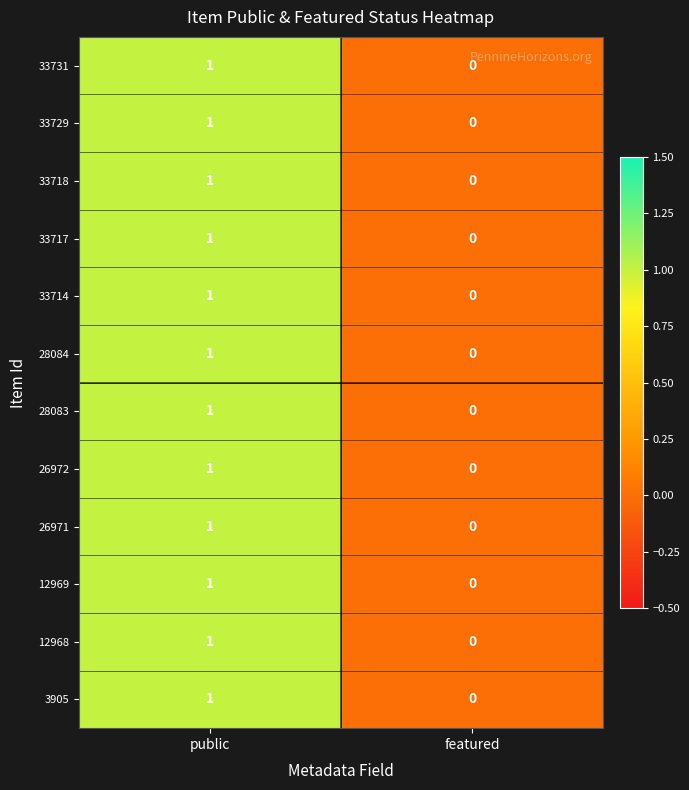

At which category is the sum across all series the highest?

public